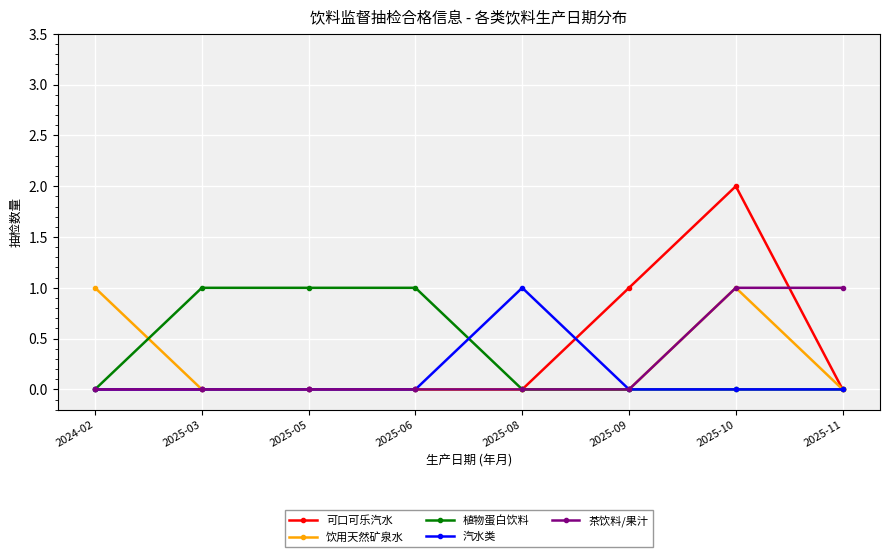

True or false: 汽水类 has a value of 1 at 2025-08.

True